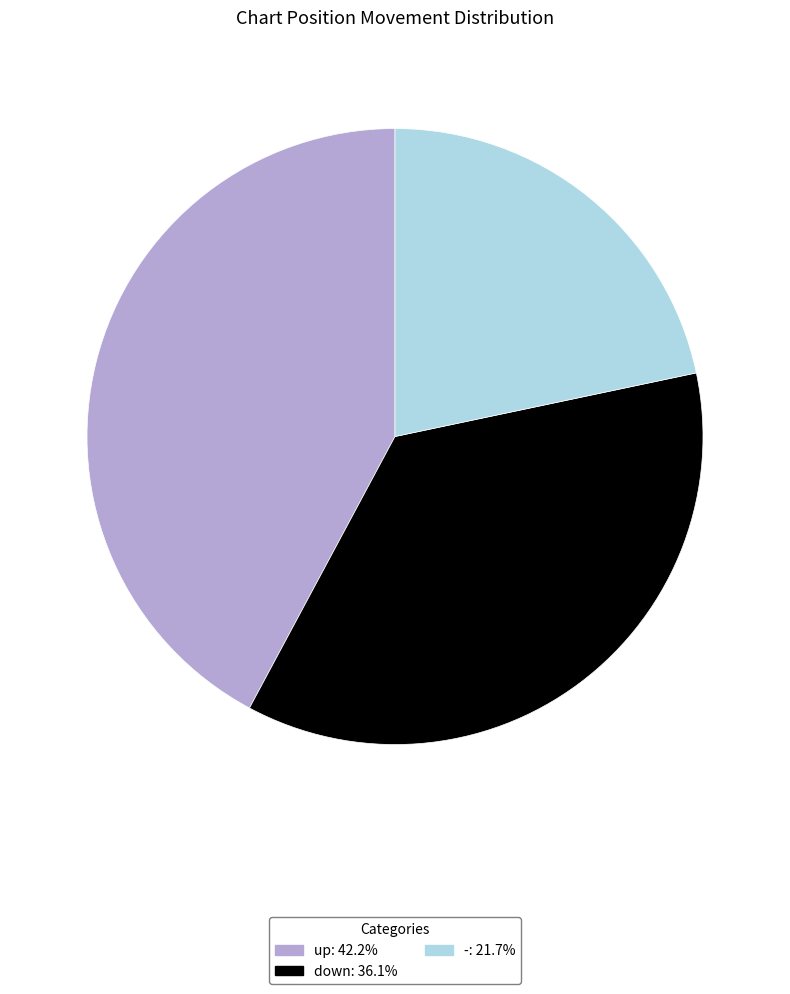

Rank the categories by value from lowest to highest.

-, down, up